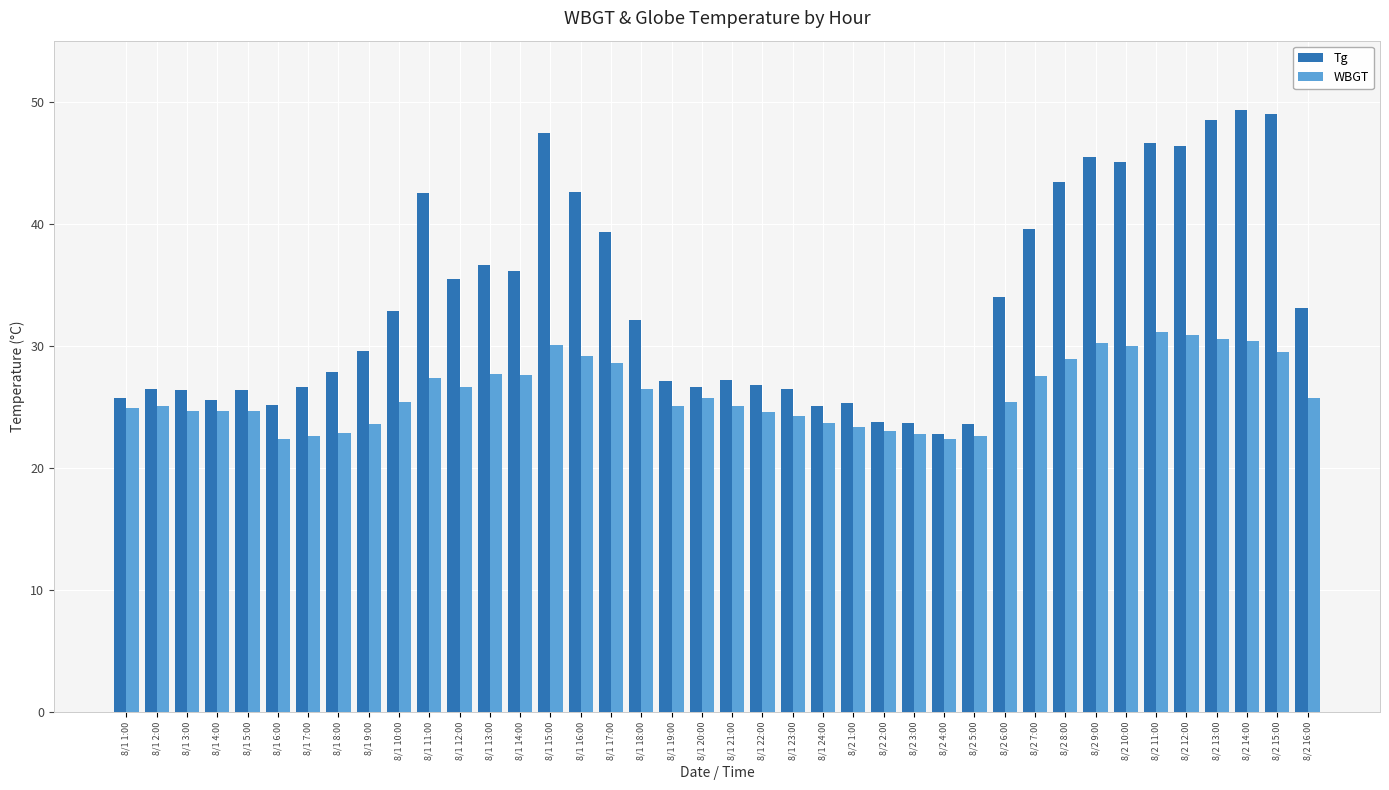

At how many categories does at least one series exceed 44?

8